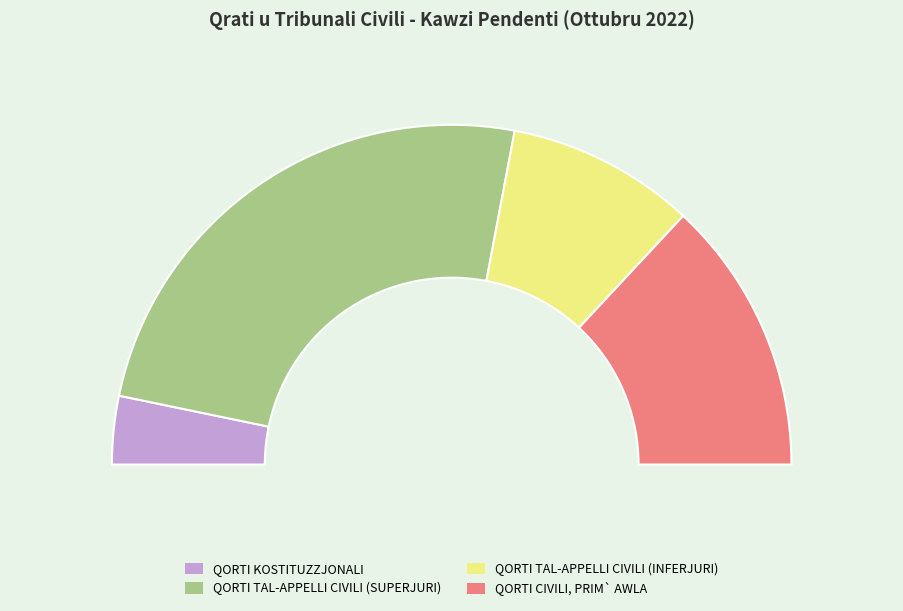

Which category has the biggest portion of the pie?

QORTI TAL-APPELLI CIVILI (SUPERJURI)